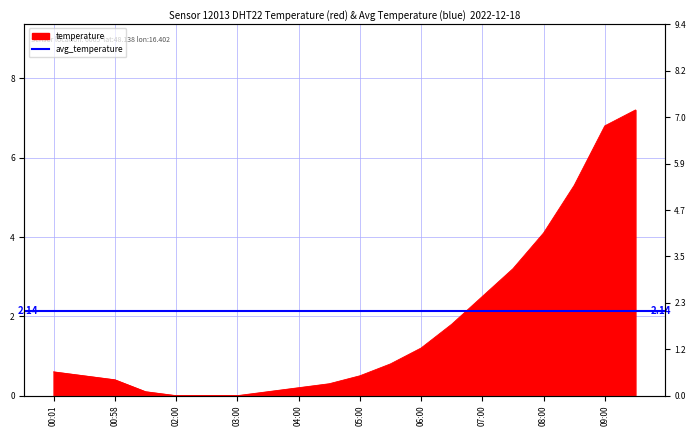

At which category does the chart reach its minimum across all series?

02:00